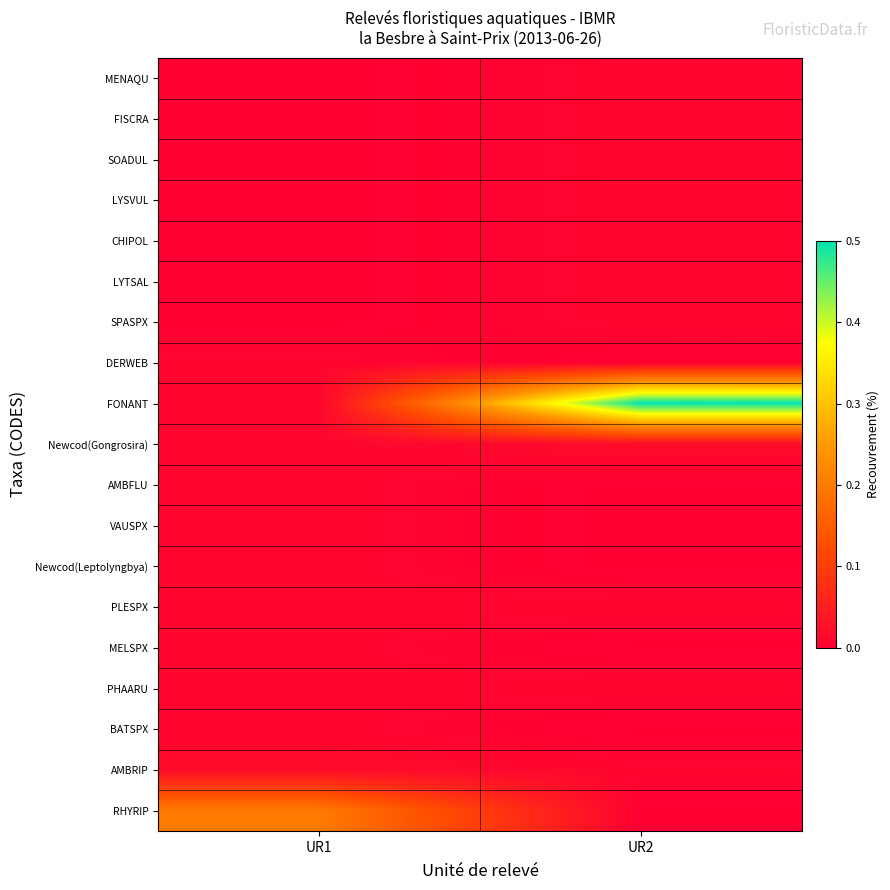

Reading left to right, what are all the values shown in this chart?

MENAQU: UR1=0.0	UR2=0.0
FISCRA: UR1=0.0	UR2=0.0
SOADUL: UR1=0.0	UR2=0.0
LYSVUL: UR1=0.0	UR2=0.0
CHIPOL: UR1=0.0	UR2=0.0
LYTSAL: UR1=0.0	UR2=0.0
SPASPX: UR1=0.0	UR2=0.0
DERWEB: UR1=0.0	UR2=0.0
FONANT: UR1=0.0	UR2=0.5
Newcod(Gongrosira): UR1=0.0	UR2=0.0
AMBFLU: UR1=0.0	UR2=0.0
VAUSPX: UR1=0.0	UR2=0.0
Newcod(Leptolyngbya): UR1=0.0	UR2=0.0
PLESPX: UR1=0.0	UR2=0.0
MELSPX: UR1=0.0	UR2=0.0
PHAARU: UR1=0.0	UR2=0.0
BATSPX: UR1=0.0	UR2=0.0
AMBRIP: UR1=0.0	UR2=0.0
RHYRIP: UR1=0.2	UR2=0.0